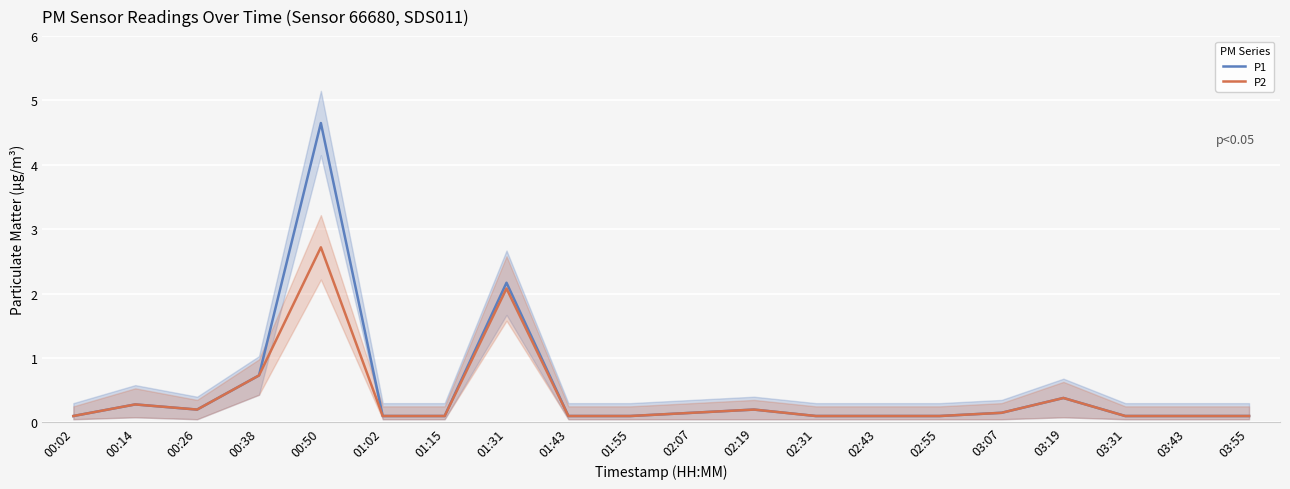

In P1, how many points are higher than both neighbors (excluding endpoints)?

5